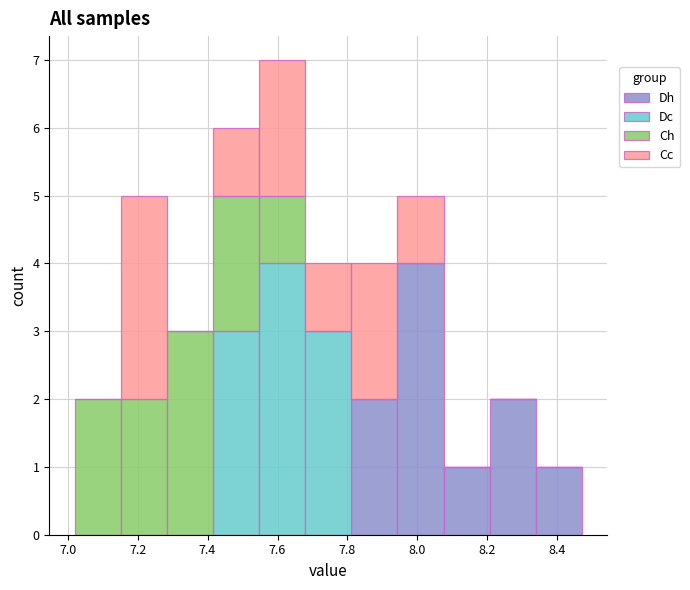

What is the total height of the stacked bar covering 8.34 to 8.48 on the x-axis? Neither the bar edges nor the heights are printed on the chart, so give them approximately, as read against the axes.

1